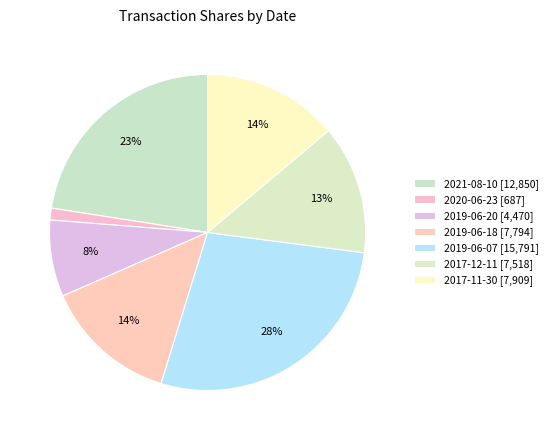

The 2020-06-23 slice represents 1% of the pie. True or false?

True